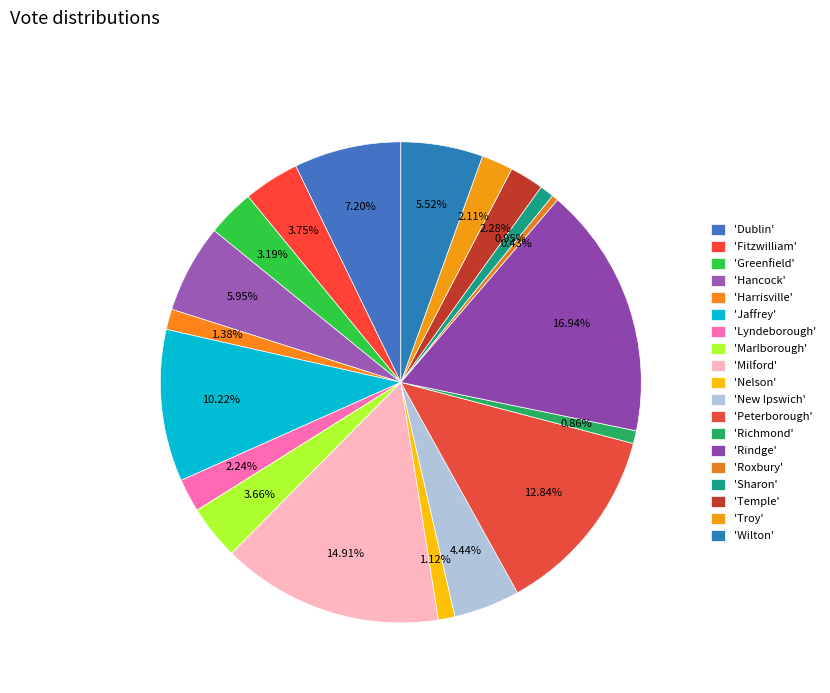

To the nearest percent, what is the difference between the largest and smallest slice percentages?

17%